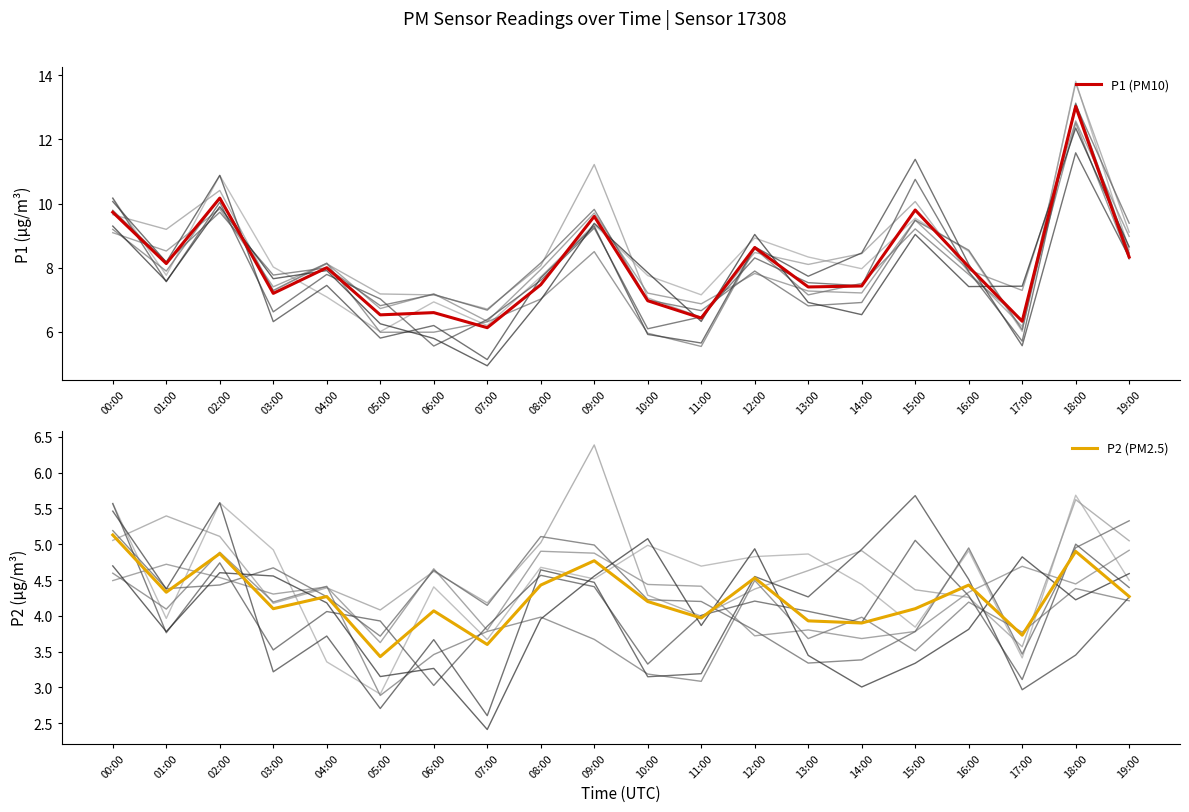

At how many categories does at least one series exceed 10?

2